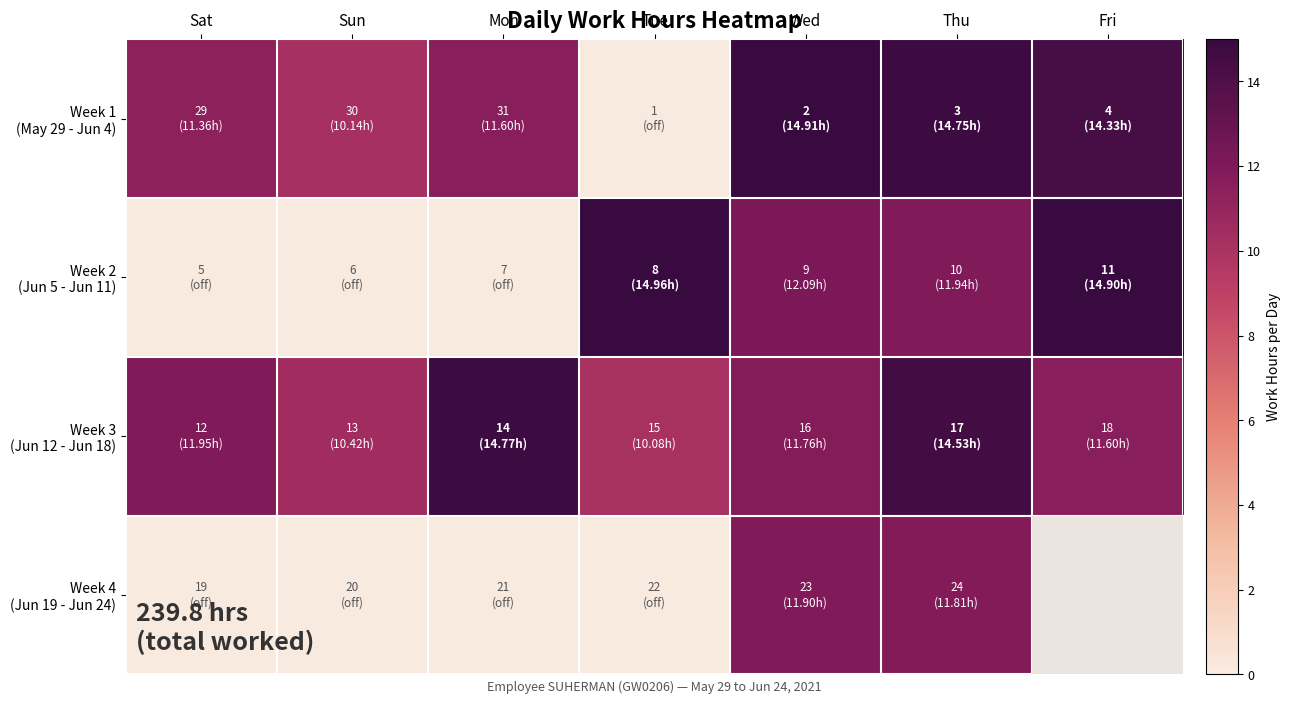

What is the maximum value shown in the chart?

15.0